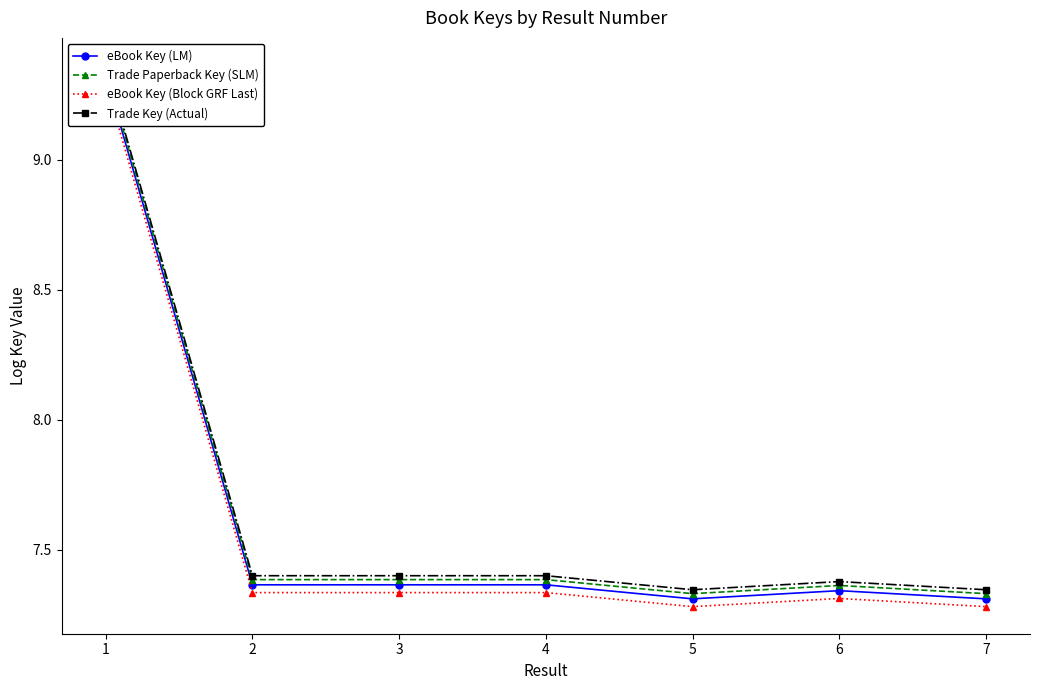

What is the average value of the eBook Key (LM) series?

7.6